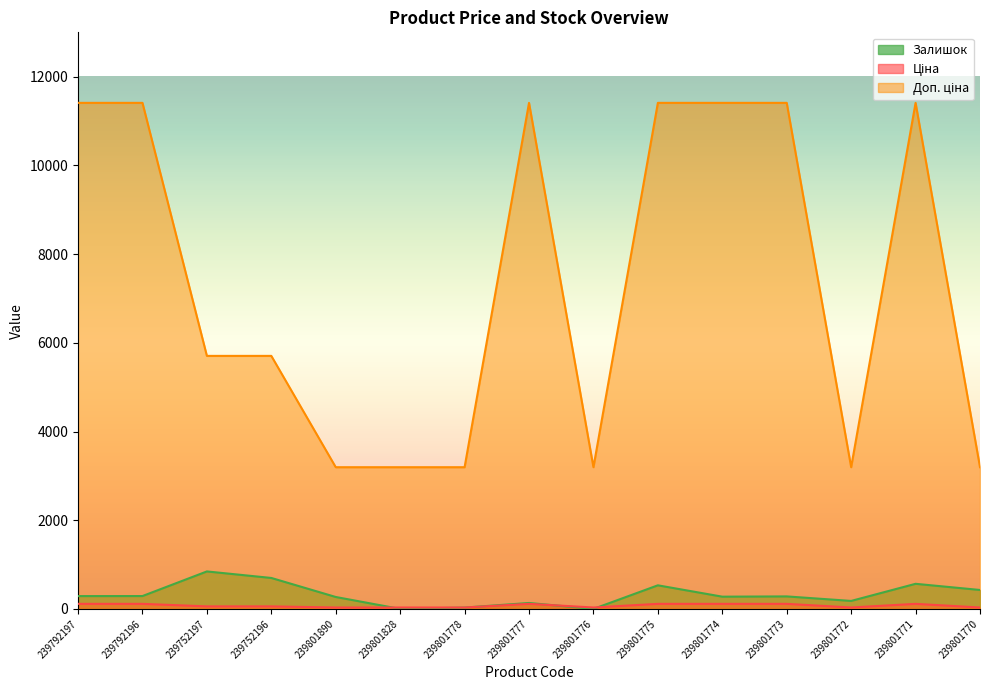

Which category has the highest value in the Ціна series?

239792197